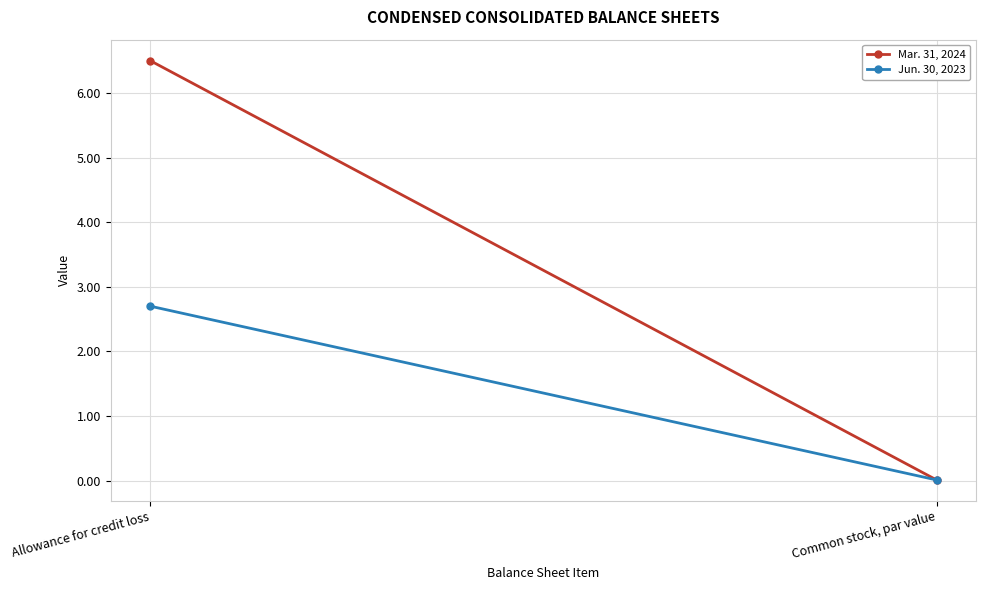

How many data points does each series have?

2